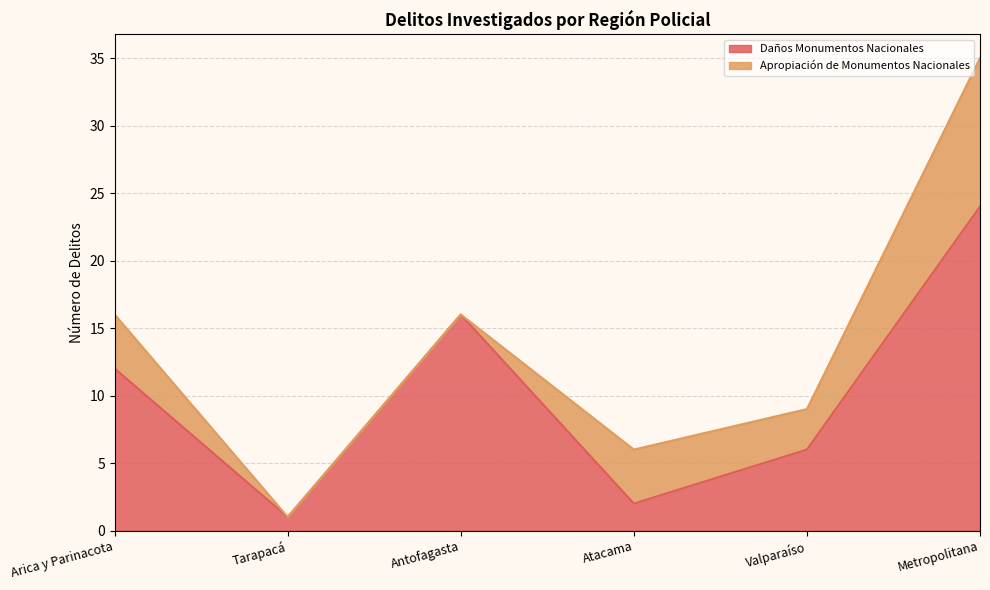

Does the chart have visible grid lines?

Yes